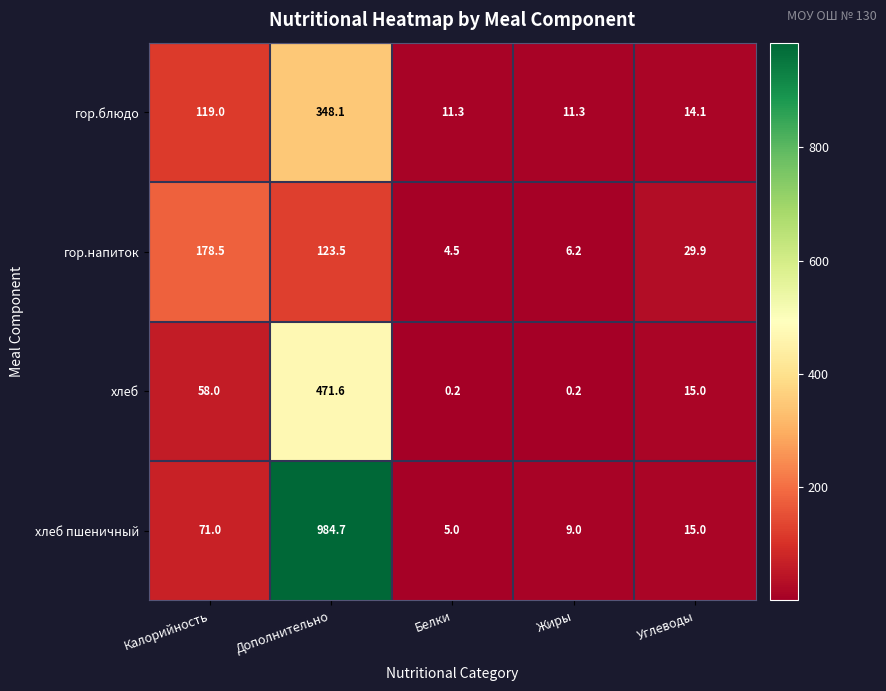

Reading right to left, transcribe all the data shown in this chart.

гор.блюдо: 14.1	11.3	11.3	348.1	119.0
гор.напиток: 29.9	6.2	4.5	123.5	178.5
хлеб: 15.0	0.2	0.2	471.6	58.0
хлеб пшеничный: 15.0	9.0	5.0	984.7	71.0